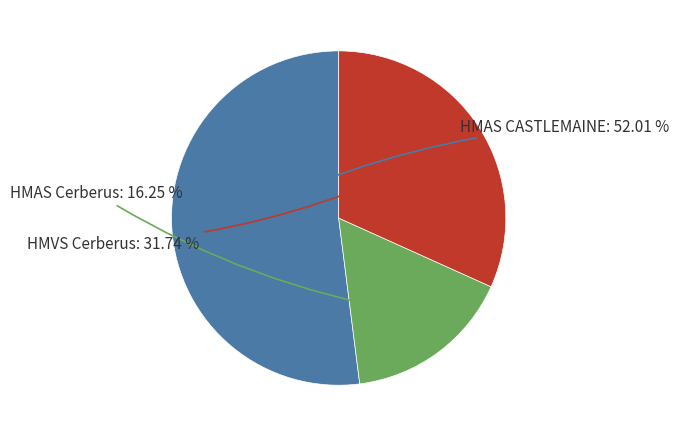

Is there any slice that represents more than half of the pie?

Yes